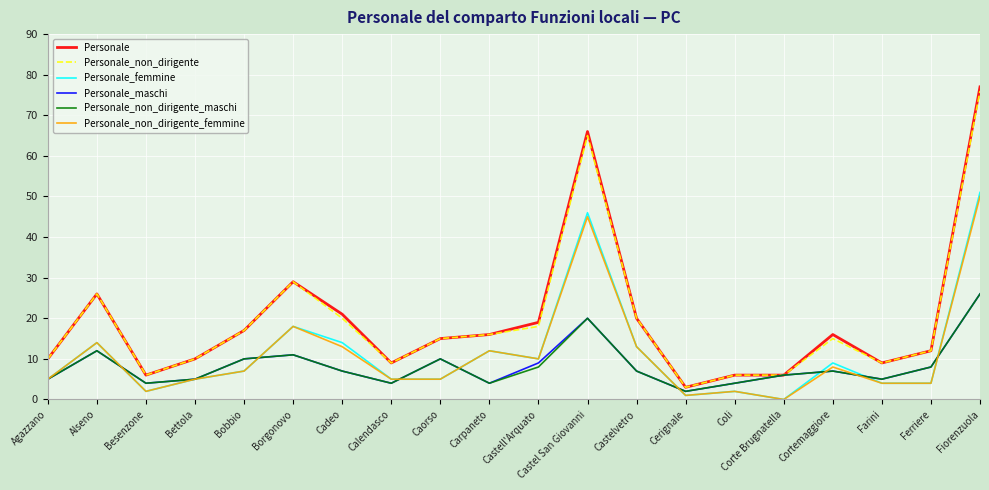

What are all the series names shown in the legend?

Personale, Personale_non_dirigente, Personale_femmine, Personale_maschi, Personale_non_dirigente_maschi, Personale_non_dirigente_femmine